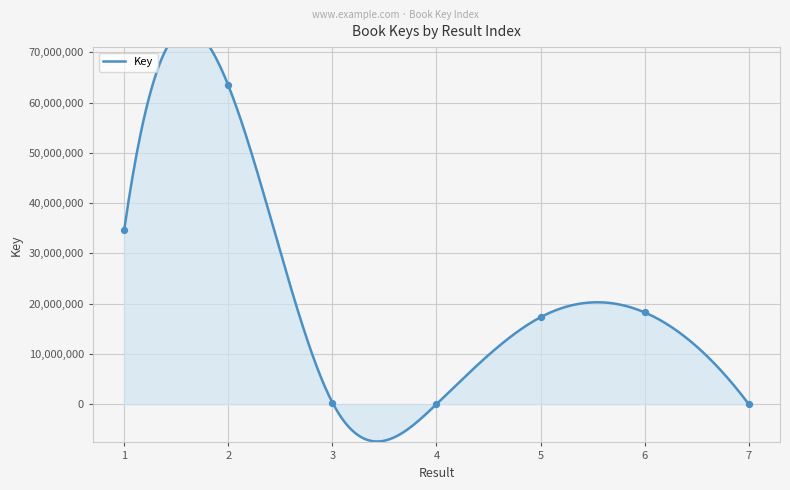

Between 7 and 4, which is larger?

4